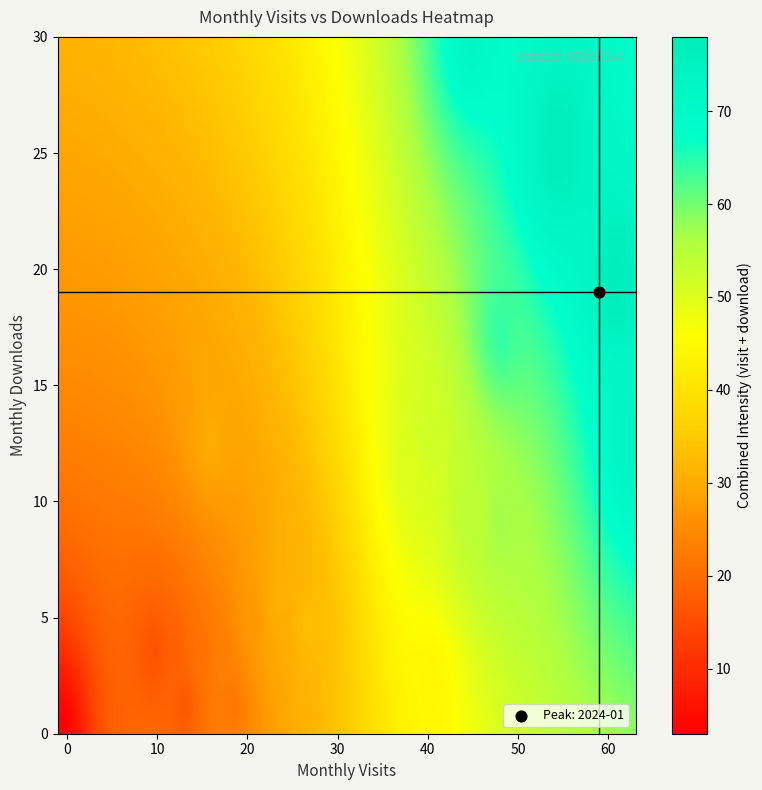

Reading right to left, list all the values displayed in this chart.

2022-07: monthly_download_resource=5	monthly_visit=13
2022-08: monthly_download_resource=5	monthly_visit=11
2022-09: monthly_download_resource=6	monthly_visit=24
2022-10: monthly_download_resource=10	monthly_visit=44
2022-11: monthly_download_resource=6	monthly_visit=27
2022-12: monthly_download_resource=12	monthly_visit=38
2023-01: monthly_download_resource=3	monthly_visit=19
2023-02: monthly_download_resource=3	monthly_visit=14
2023-03: monthly_download_resource=6	monthly_visit=21
2023-04: monthly_download_resource=5	monthly_visit=18
2023-05: monthly_download_resource=13	monthly_visit=17
2023-06: monthly_download_resource=5	monthly_visit=16
2023-07: monthly_download_resource=7	monthly_visit=24
2023-08: monthly_download_resource=24	monthly_visit=53
2023-09: monthly_download_resource=24	monthly_visit=53
2023-10: monthly_download_resource=28	monthly_visit=44
2023-11: monthly_download_resource=17	monthly_visit=47
2023-12: monthly_download_resource=13	monthly_visit=61
2024-01: monthly_download_resource=19	monthly_visit=59
2024-02: monthly_download_resource=13	monthly_visit=39
2024-03: monthly_download_resource=10	monthly_visit=47
2024-04: monthly_download_resource=4	monthly_visit=40
2024-05: monthly_download_resource=2	monthly_visit=1